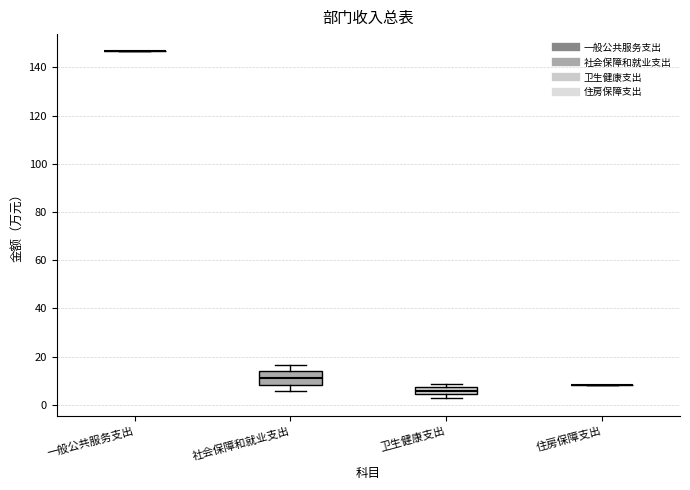

Where does the upper whisker of the box for 社会保障和就业支出 end on the y-axis? The values are not printed on the chart, so give them approximately, as read against the axis.

16